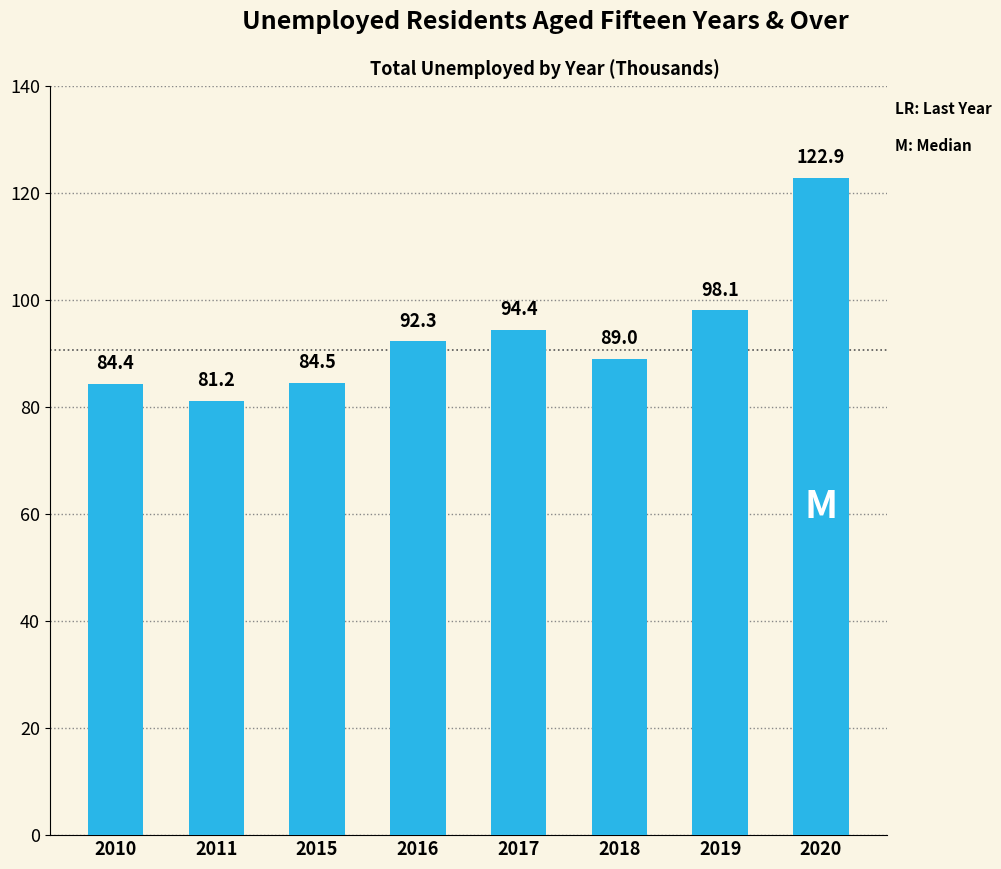

List the labels in order of value, smallest first.

2011, 2010, 2015, 2018, 2016, 2017, 2019, 2020